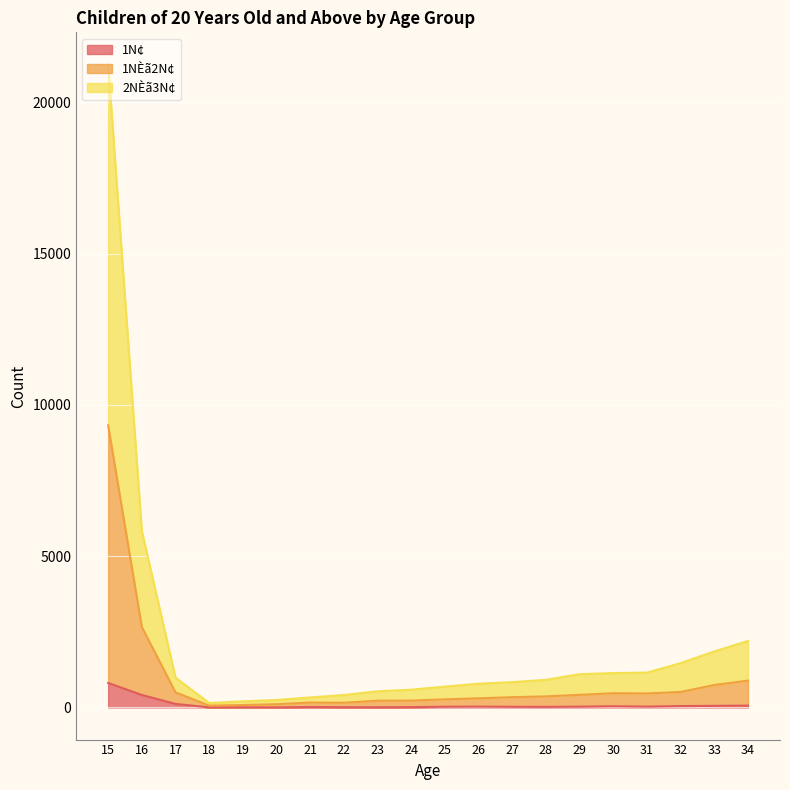

How many interior local valleys does the 1NÈã2N¢ series have?

1